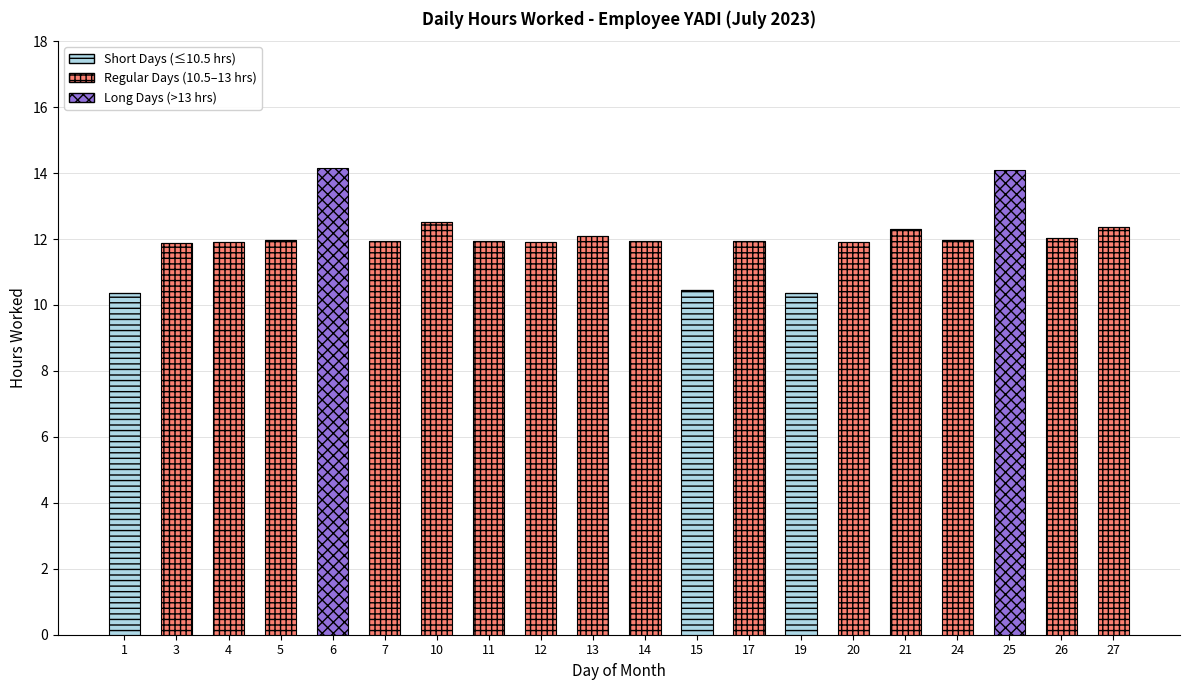

Count the number of categories in the chart.

20